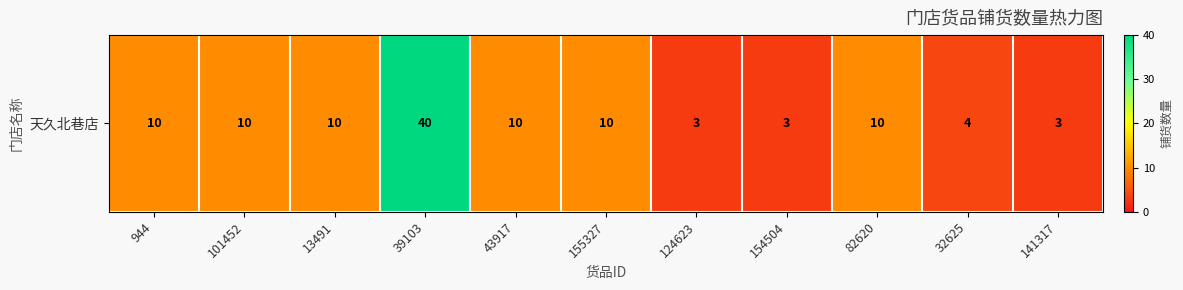

Which has a higher value, 82620 or 101452?

82620